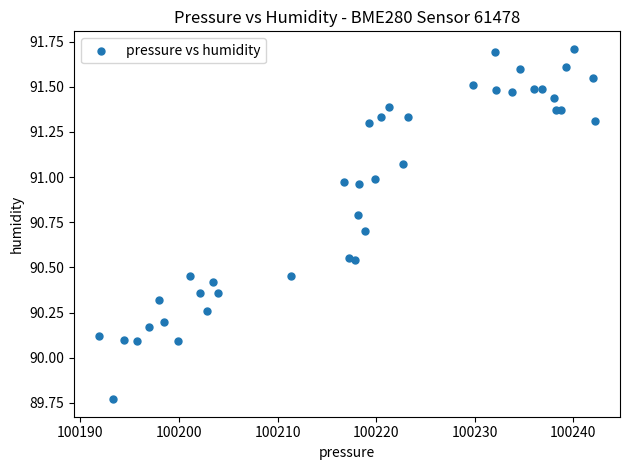

What is the range of Y values (max minus min)?

1.9